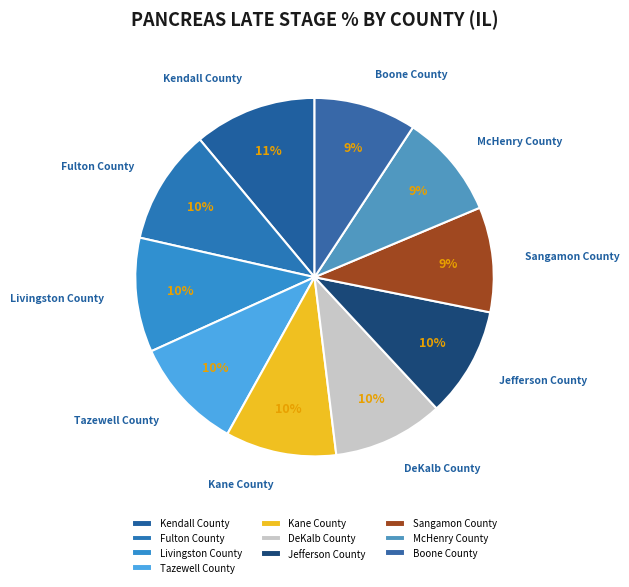

Which has a higher value, Livingston County or Sangamon County?

Livingston County